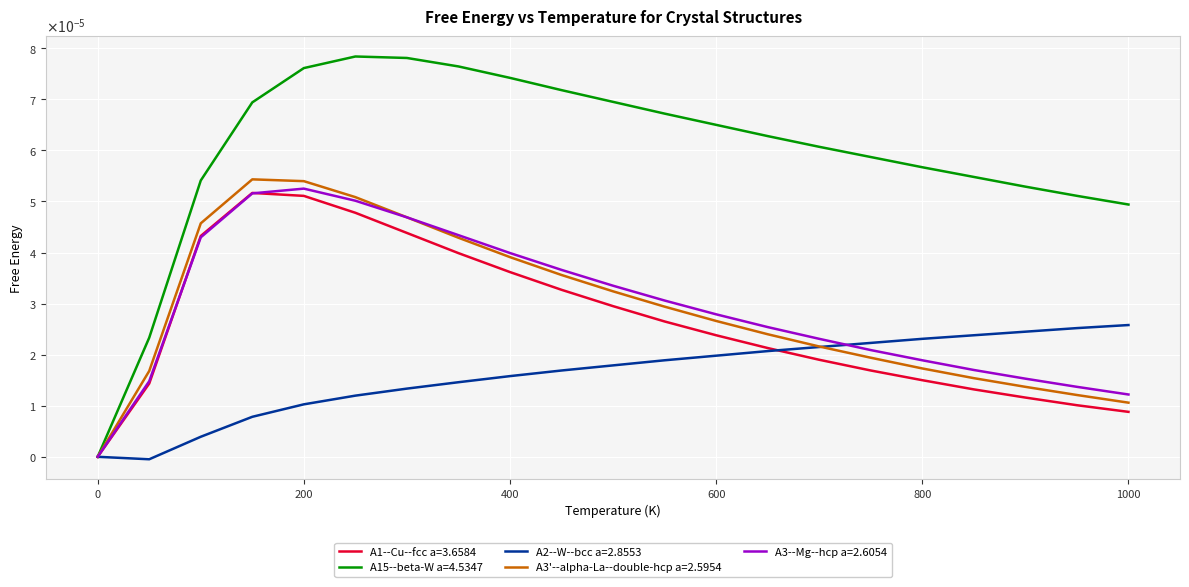

What are all the series names shown in the legend?

A1--Cu--fcc a=3.6584, A15--beta-W a=4.5347, A2--W--bcc a=2.8553, A3'--alpha-La--double-hcp a=2.5954, A3--Mg--hcp a=2.6054